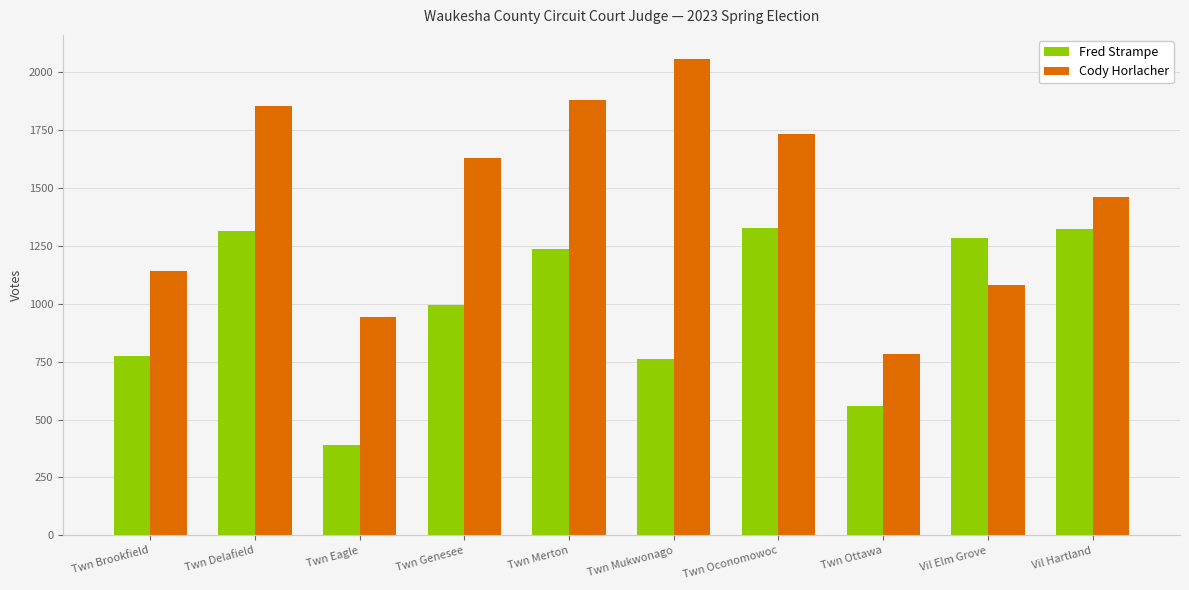

Is the value of Fred Strampe at Twn Brookfield greater than the value of Cody Horlacher at Twn Genesee?

No